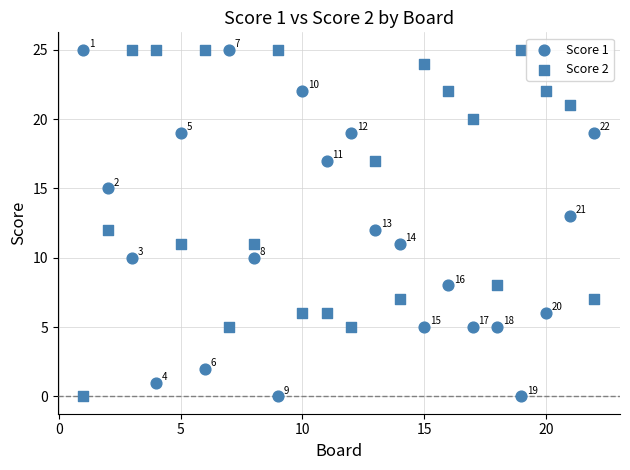

How many data points are displayed?

44